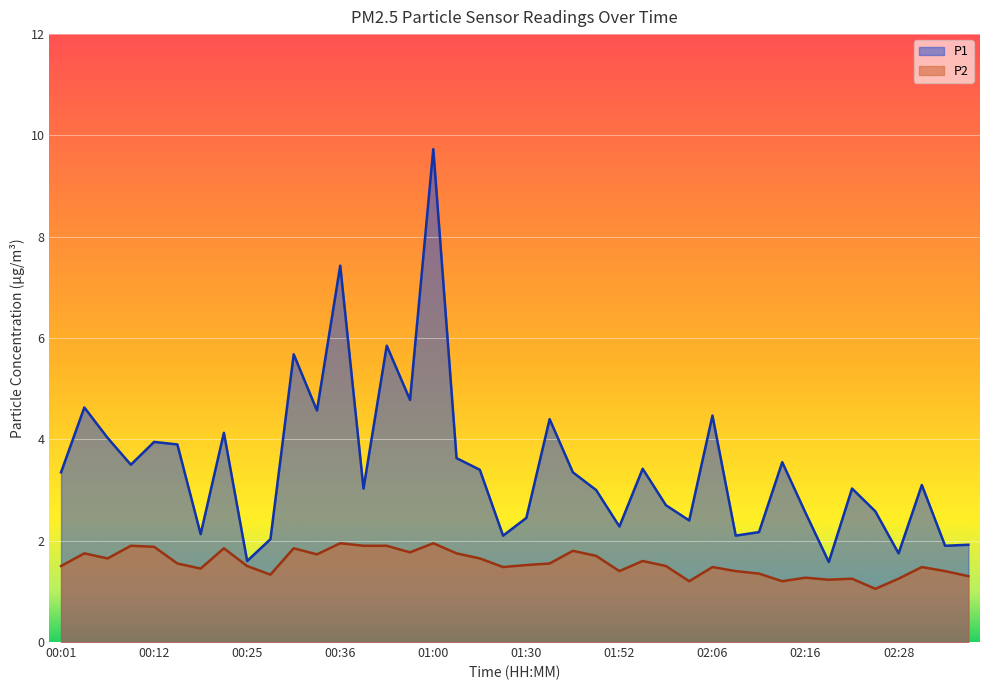

Reading left to right, transcribe all the data shown in this chart.

P1: 00:01=3.4	00:04=4.6	00:07=4.0	00:09=3.5	00:12=4.0	00:14=3.9	00:18=2.1	00:20=4.1	00:25=1.6	00:28=2.0	00:30=5.7	00:33=4.6	00:36=7.4	00:38=3.0	00:46=5.8	00:49=4.8	01:00=9.7	01:02=3.6	01:16=3.4	01:25=2.1	01:30=2.5	01:44=4.4	01:46=3.4	01:50=3.0	01:52=2.3	01:58=3.4	02:01=2.7	02:03=2.4	02:06=4.5	02:08=2.1	02:11=2.2	02:13=3.5	02:16=2.5	02:18=1.6	02:21=3.0	02:26=2.6	02:28=1.8	02:31=3.1	02:33=1.9	02:36=1.9
P2: 00:01=1.5	00:04=1.8	00:07=1.6	00:09=1.9	00:12=1.9	00:14=1.6	00:18=1.4	00:20=1.9	00:25=1.5	00:28=1.3	00:30=1.9	00:33=1.7	00:36=1.9	00:38=1.9	00:46=1.9	00:49=1.8	01:00=1.9	01:02=1.8	01:16=1.6	01:25=1.5	01:30=1.5	01:44=1.6	01:46=1.8	01:50=1.7	01:52=1.4	01:58=1.6	02:01=1.5	02:03=1.2	02:06=1.5	02:08=1.4	02:11=1.4	02:13=1.2	02:16=1.3	02:18=1.2	02:21=1.2	02:26=1.1	02:28=1.2	02:31=1.5	02:33=1.4	02:36=1.3